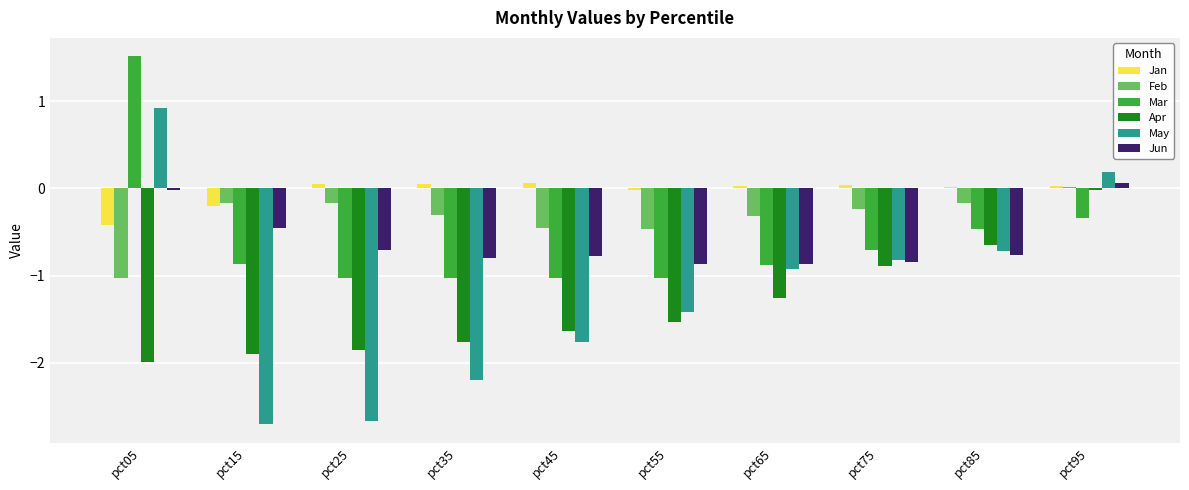

What is the maximum value shown in the chart?

1.5